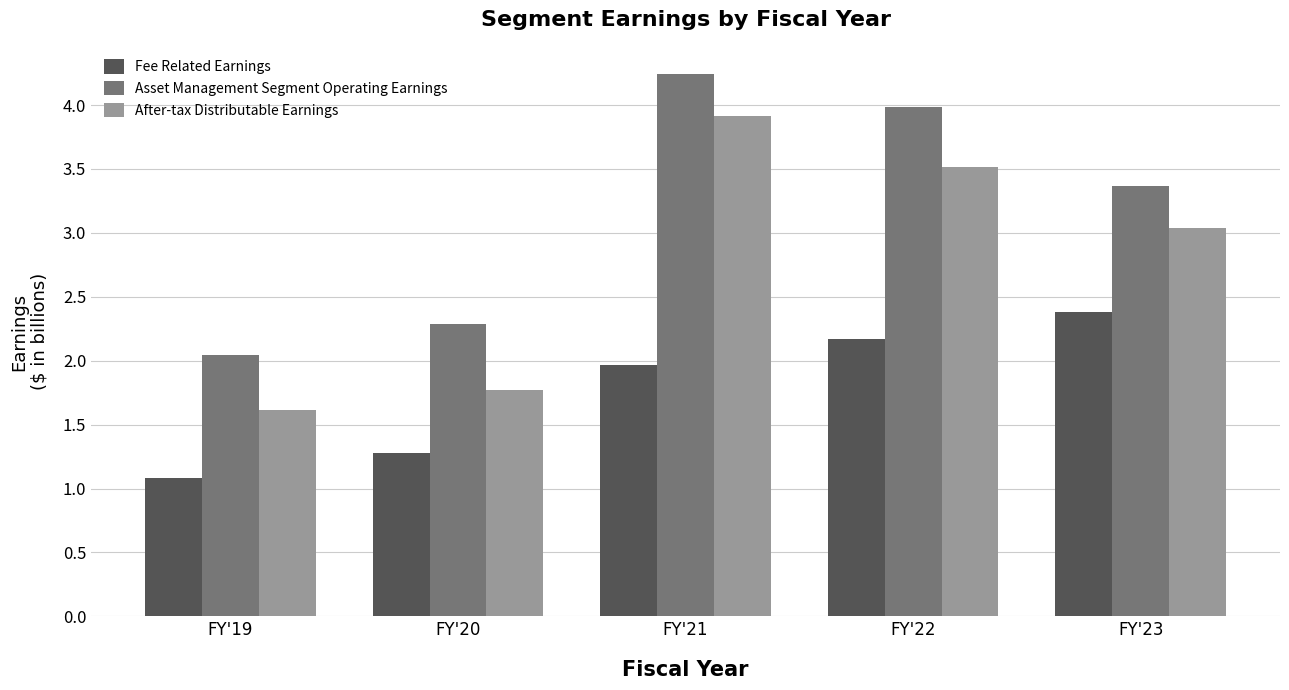

List the series in order of their peak value, lowest first.

Fee Related Earnings, After-tax Distributable Earnings, Asset Management Segment Operating Earnings